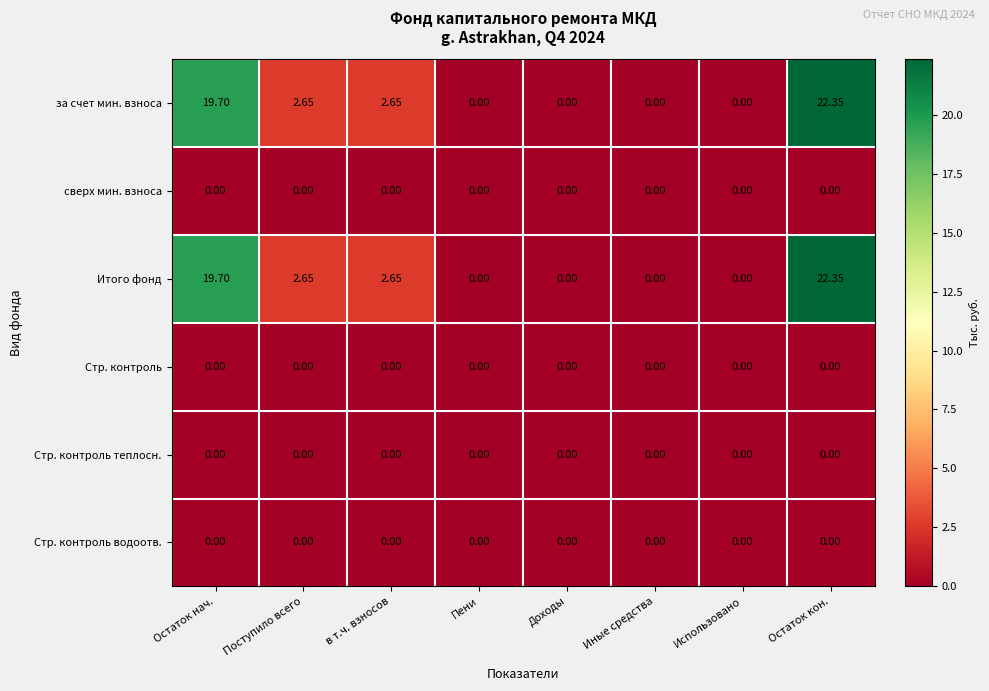

What is the maximum value shown in the chart?

22.4